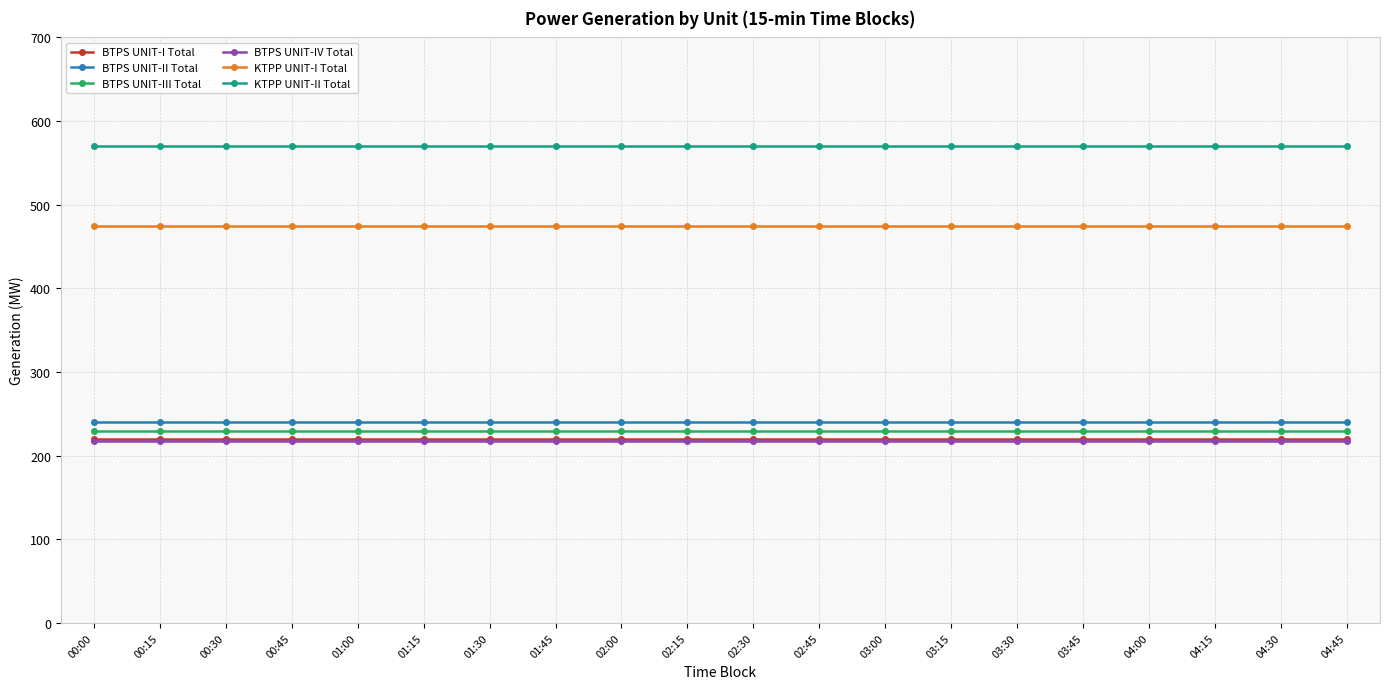

What are all the series names shown in the legend?

BTPS UNIT-I Total, BTPS UNIT-II Total, BTPS UNIT-III Total, BTPS UNIT-IV Total, KTPP UNIT-I Total, KTPP UNIT-II Total